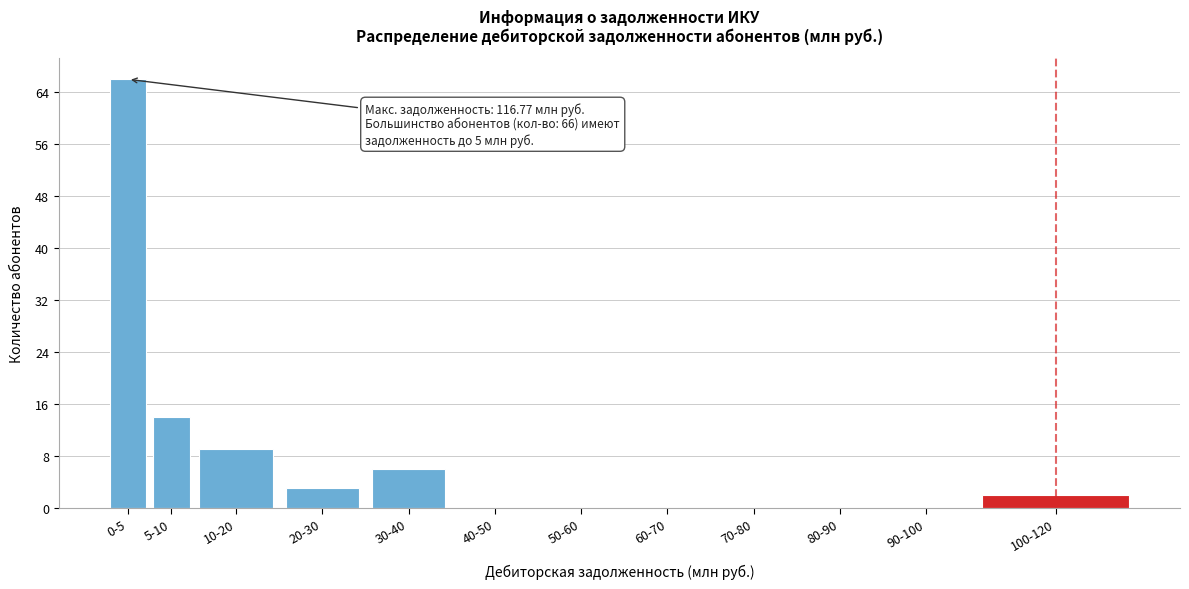

Reading right to left, list all the values displayed in this chart.

100-120=2	90-100=0	80-90=0	70-80=0	60-70=0	50-60=0	40-50=0	30-40=6	20-30=3	10-20=9	5-10=14	0-5=66